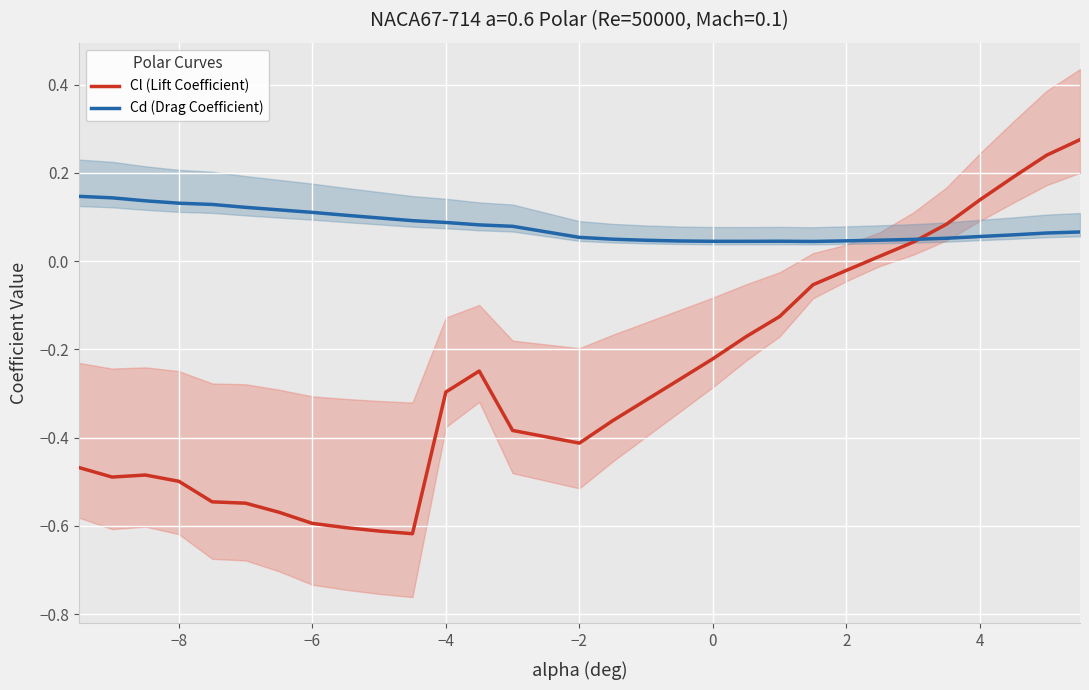

The Cl (Lift Coefficient) series shows -0.5 at −4. True or false?

False